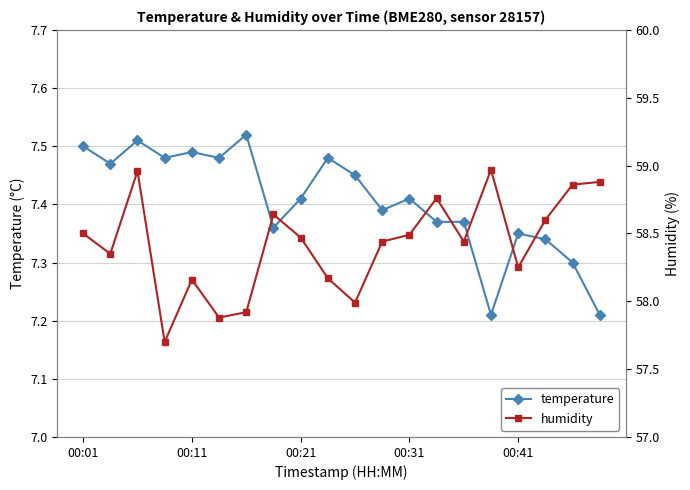

True or false: humidity has more than 2 points higher than both neighbors.

True